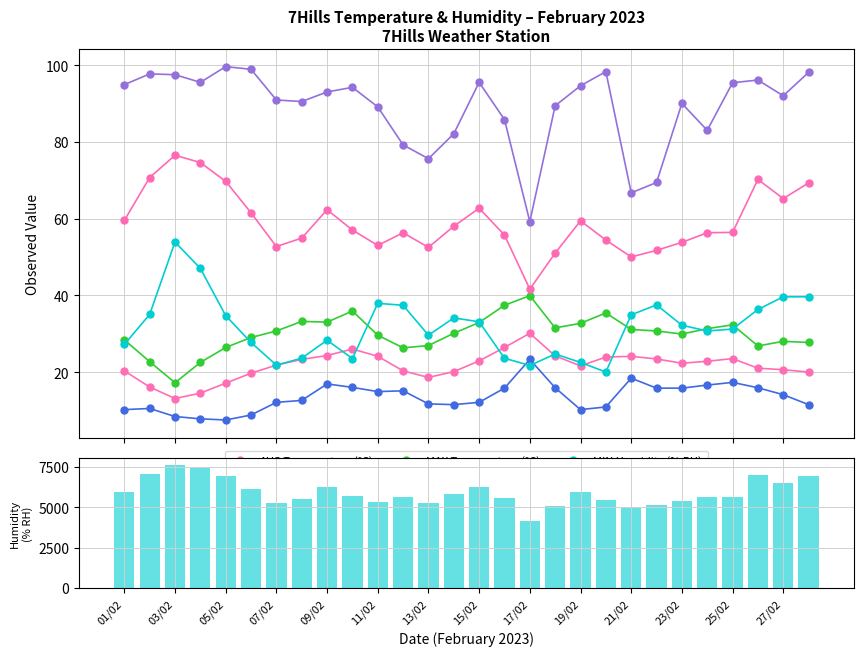

How many data points does each series have?

28